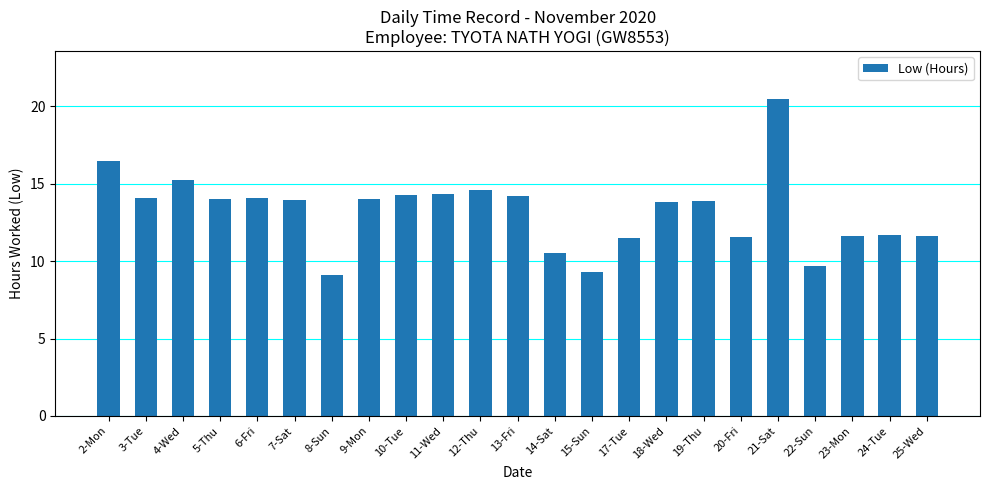

What is the sum of the values at 12-Thu and 22-Sun?

24.3